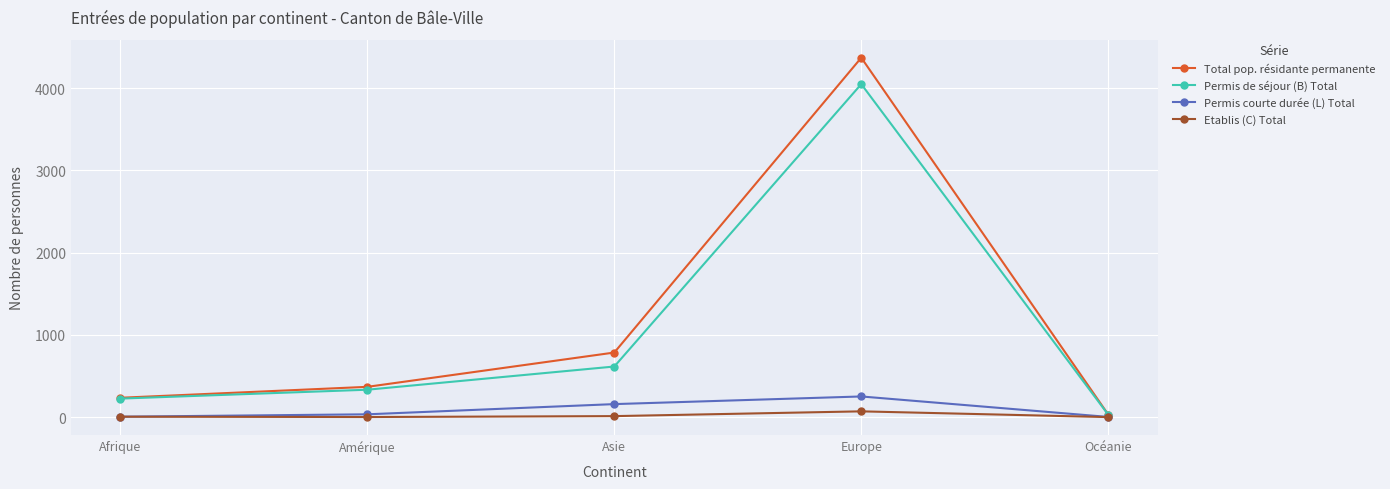

How many distinct data groups are displayed?

4